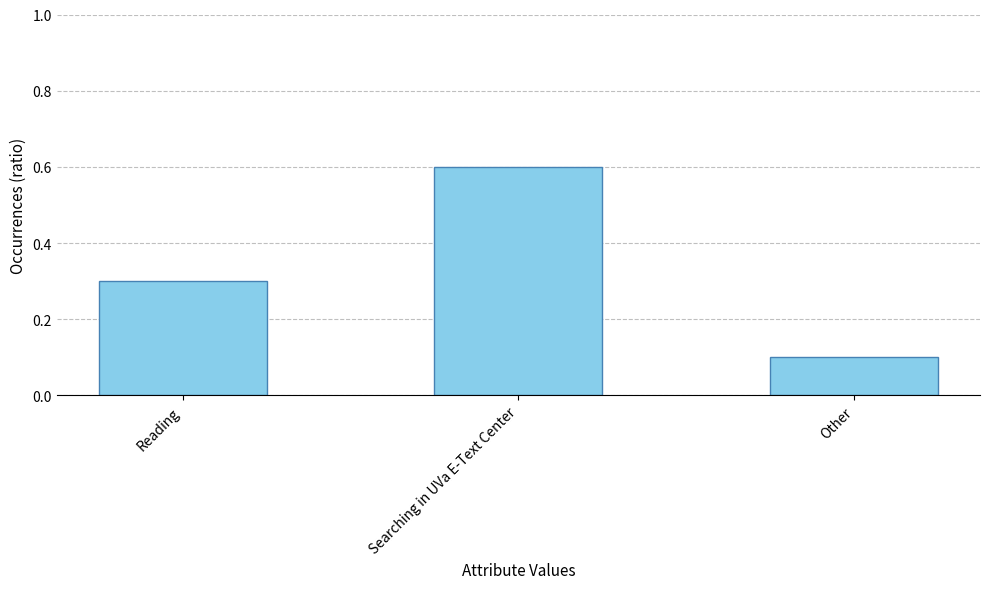

True or false: the data shows 0.3 at Reading.

True